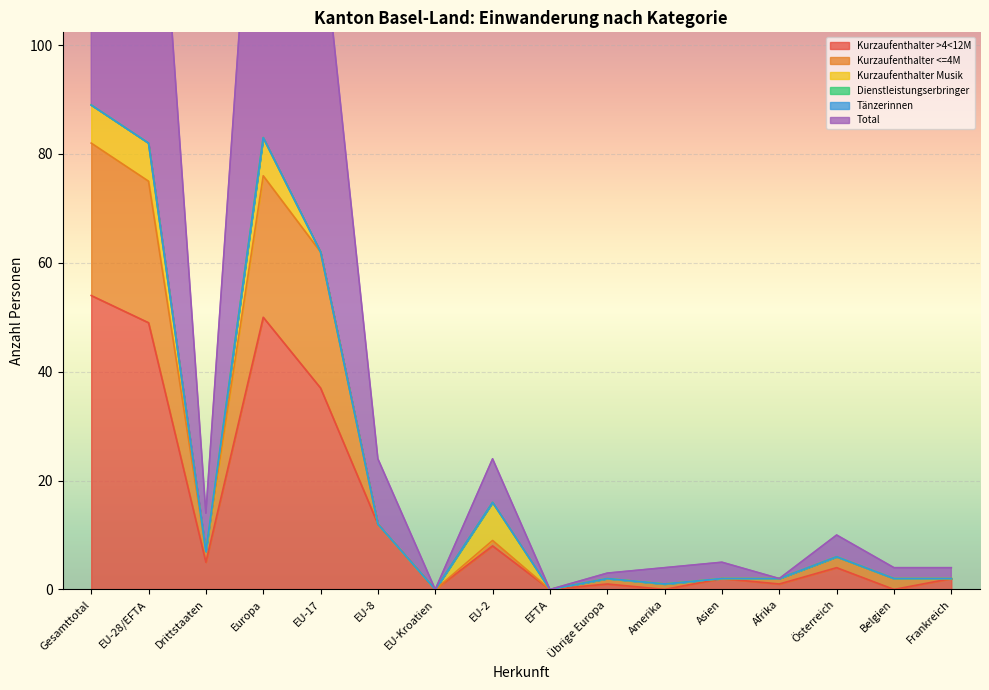

How many interior local valleys does the Kurzaufenthalter >4<12M series have?

6